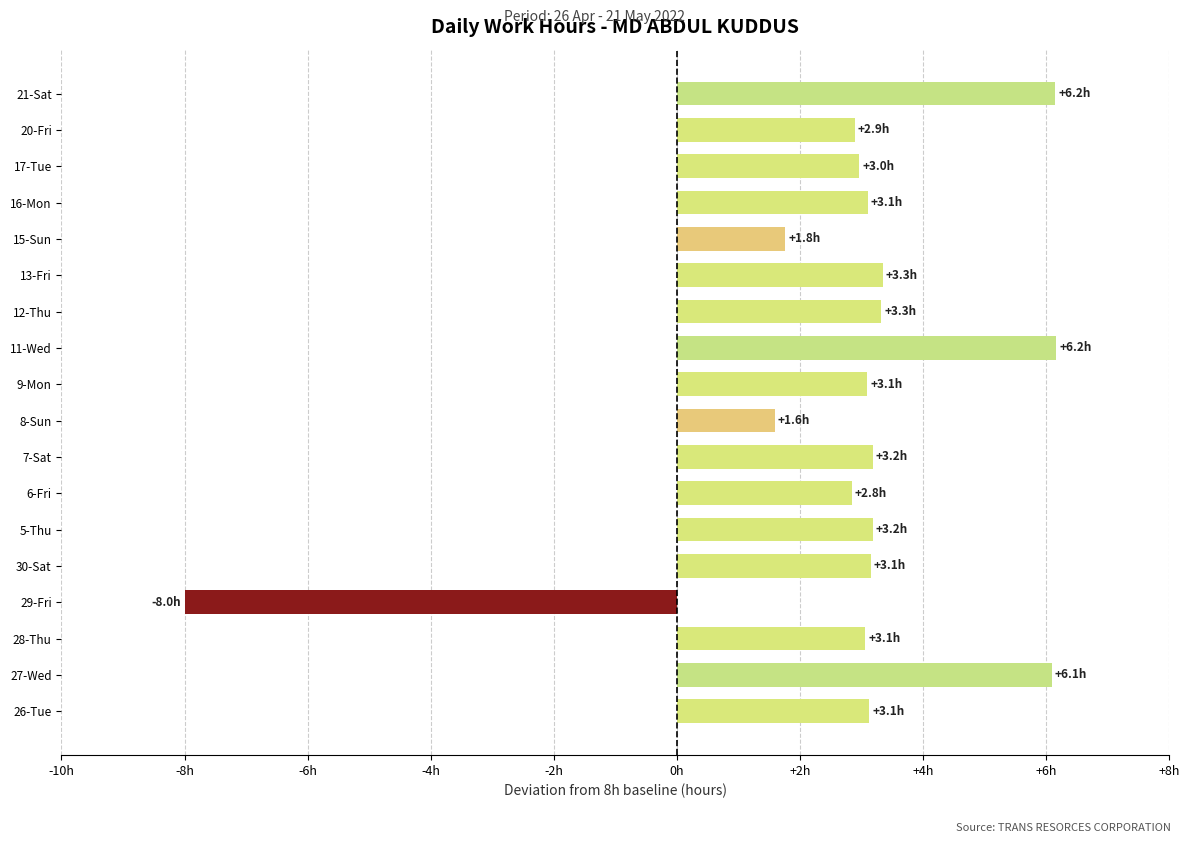

Are the bars horizontal?

Yes